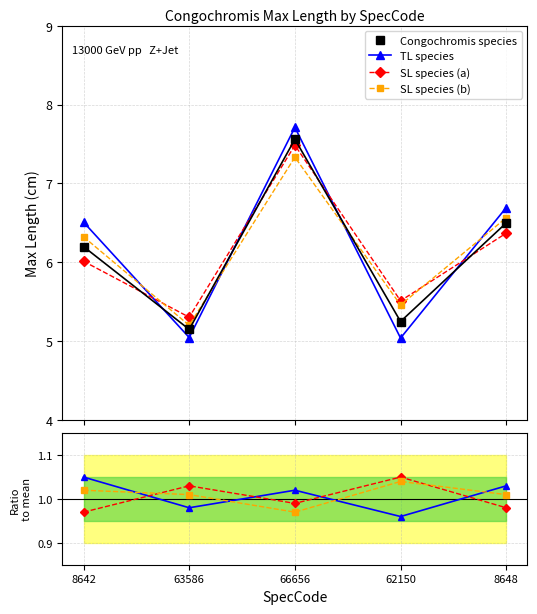

What is the label of the 2nd point from the right?

62150